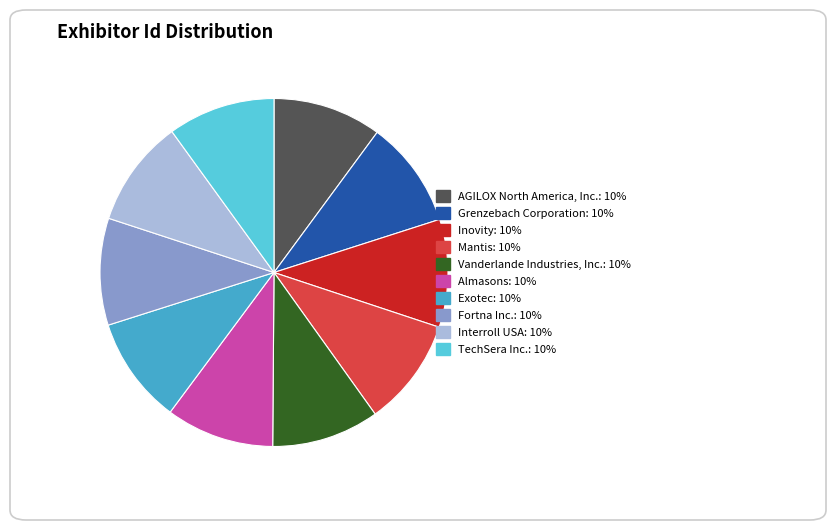

True or false: Fortna Inc. accounts for 1% of the total.

False